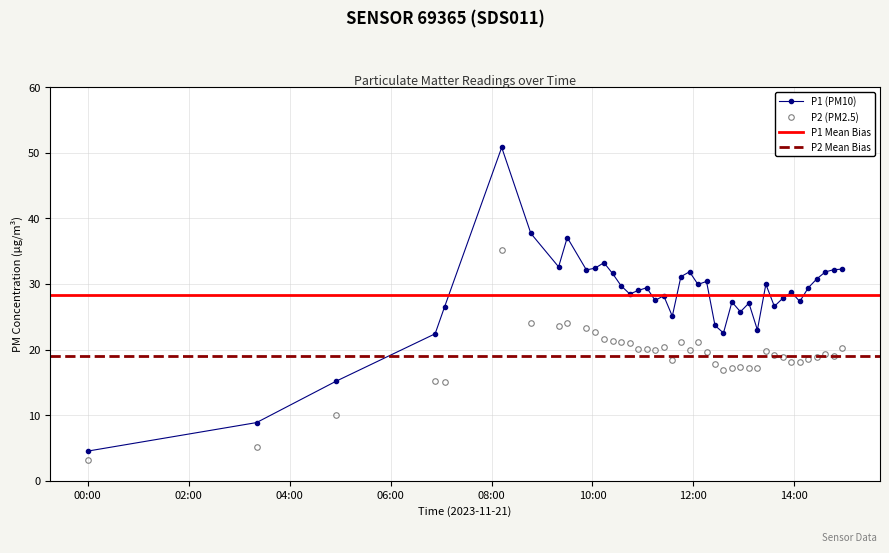

What is the highest value of the P1 (PM10) series?

50.8